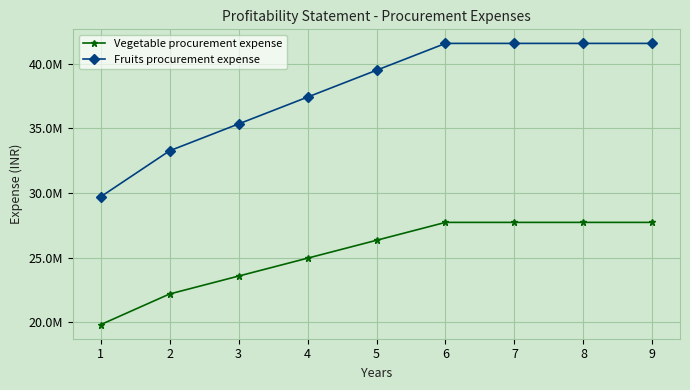

Reading right to left, extract all data points from this chart.

Vegetable procurement expense: 9=27720000	8=27720000	7=27720000	6=27720000	5=26334000	4=24948000	3=23562000	2=22176000	1=19800000
Fruits procurement expense: 9=41580000	8=41580000	7=41580000	6=41580000	5=39501000	4=37422000	3=35343000	2=33264000	1=29700000